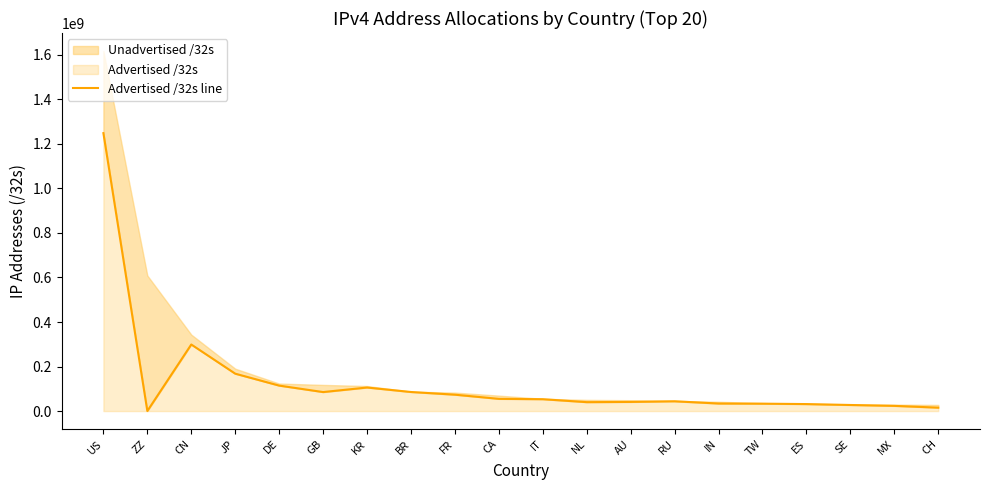

Between GB and KR, which is larger?

KR